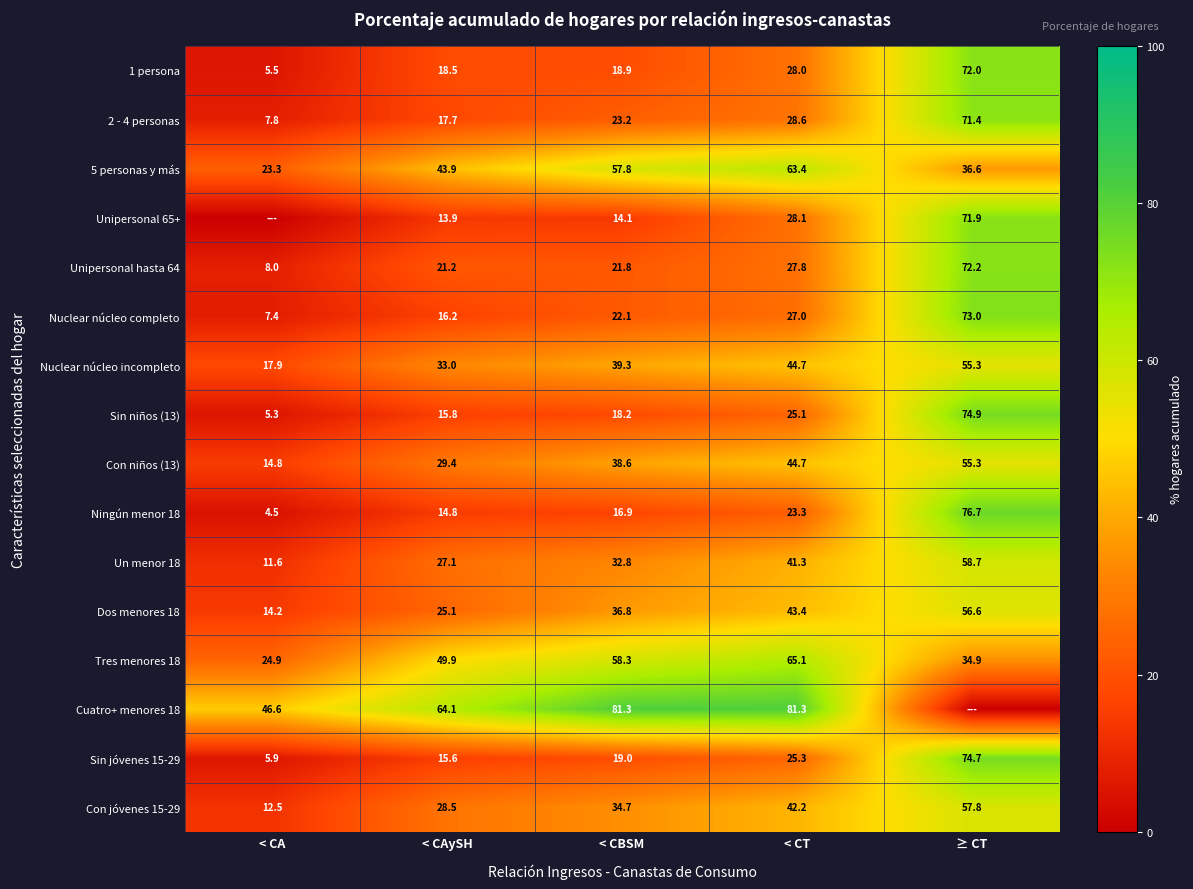

What is the total value across all series at < CBSM?

533.8